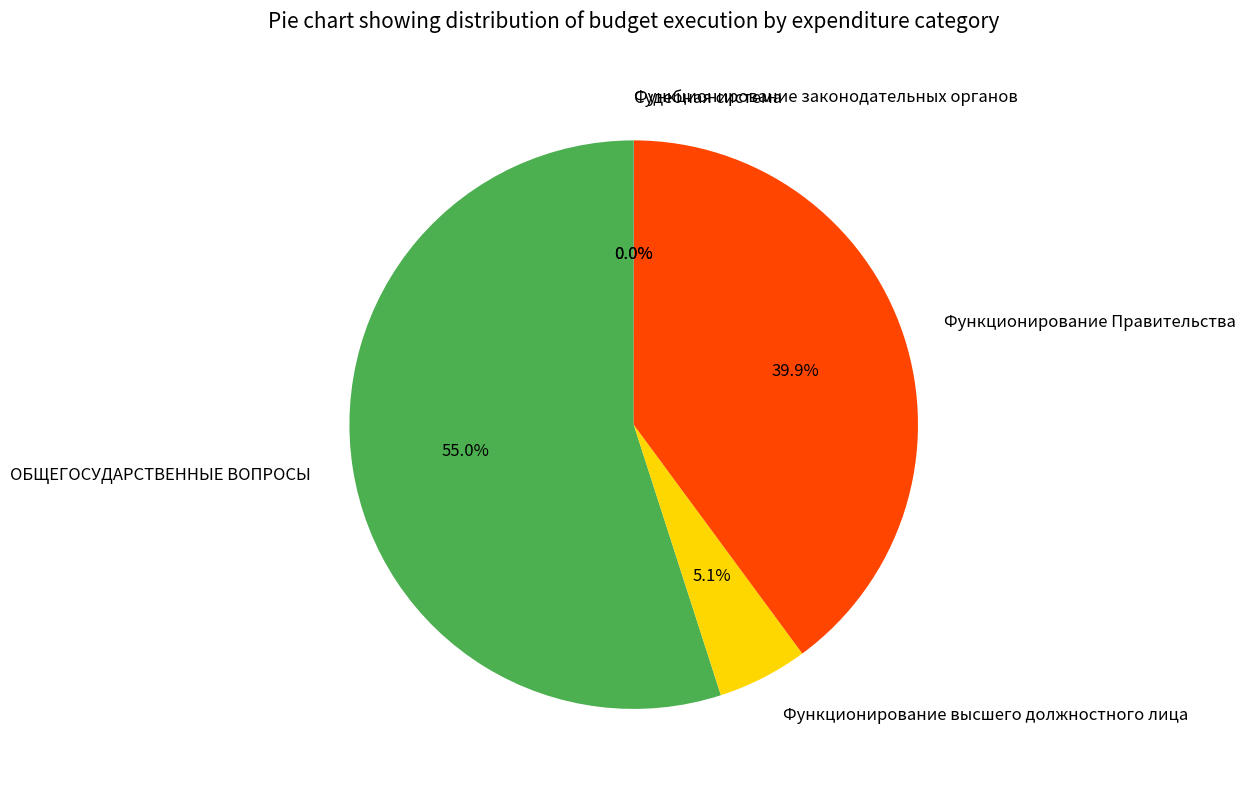

To the nearest percent, what is the average slice percentage?

20%